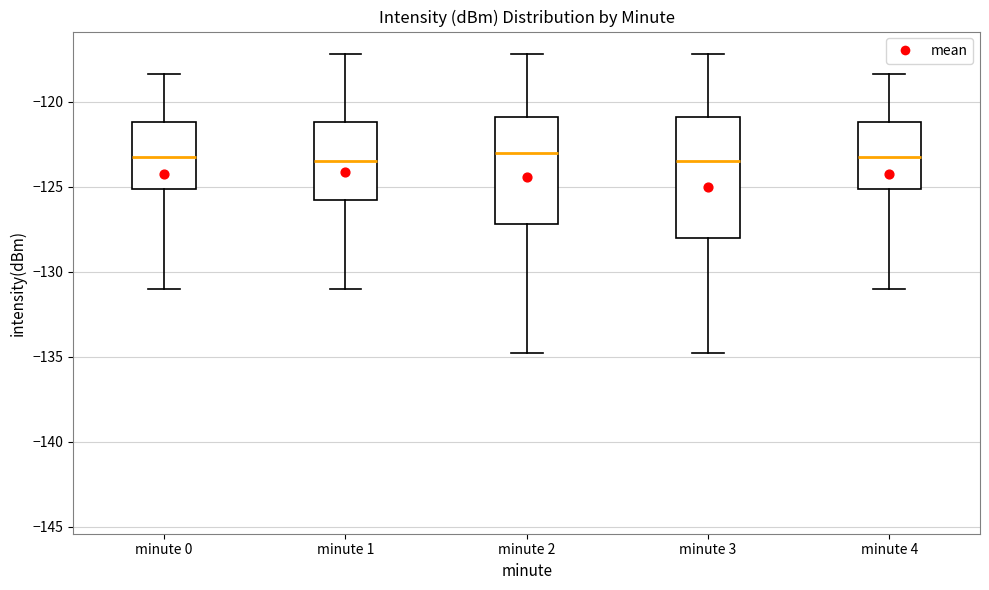

Which box is the tallest, from its lower edge to its upper edge?

minute 3